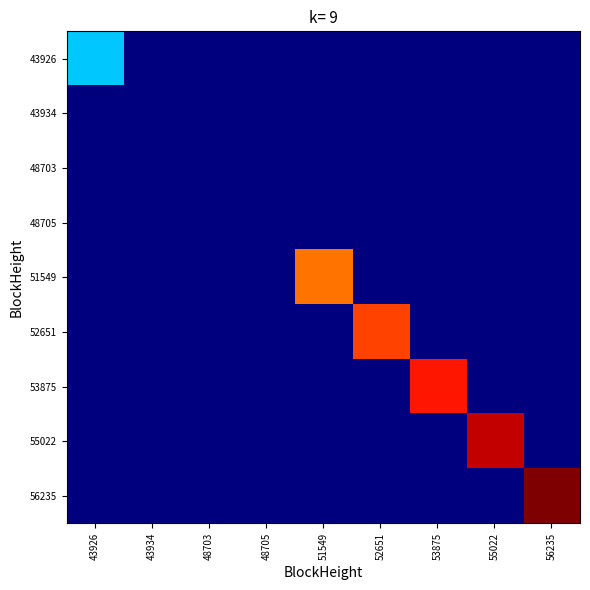

What is the difference between the highest and lowest values at 52651?

15312